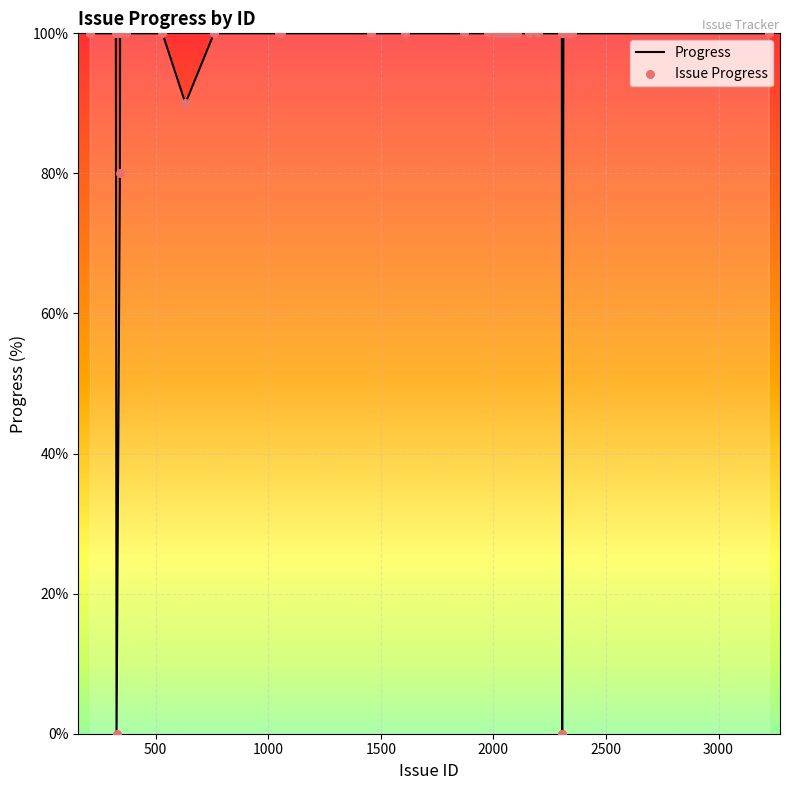

What is the difference between the maximum and minimum values?

100